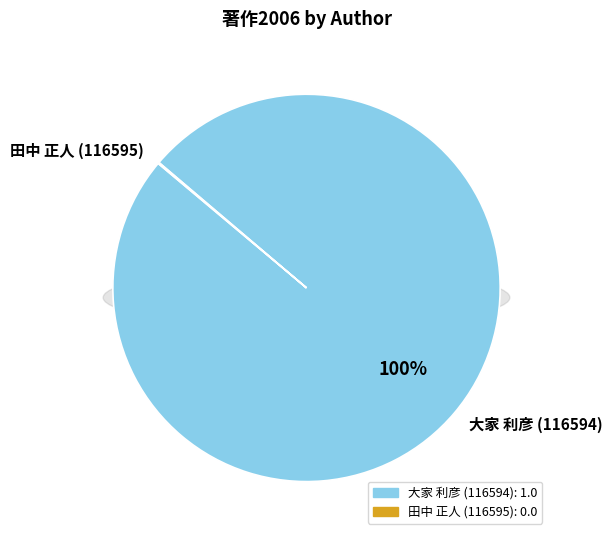

The 田中 正人 (116595) slice represents 0% of the pie. True or false?

True